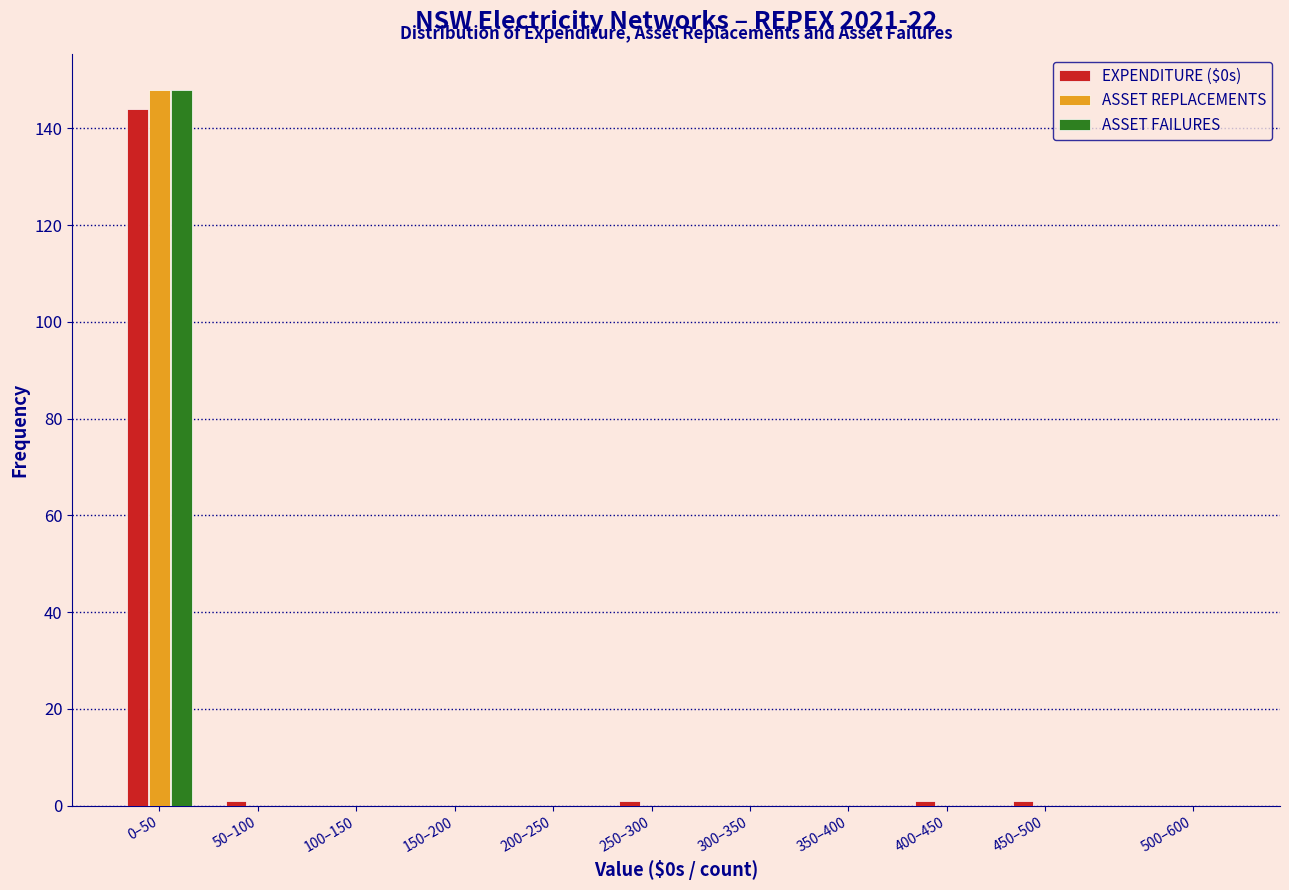

What is the sum of all ASSET REPLACEMENTS values?

148